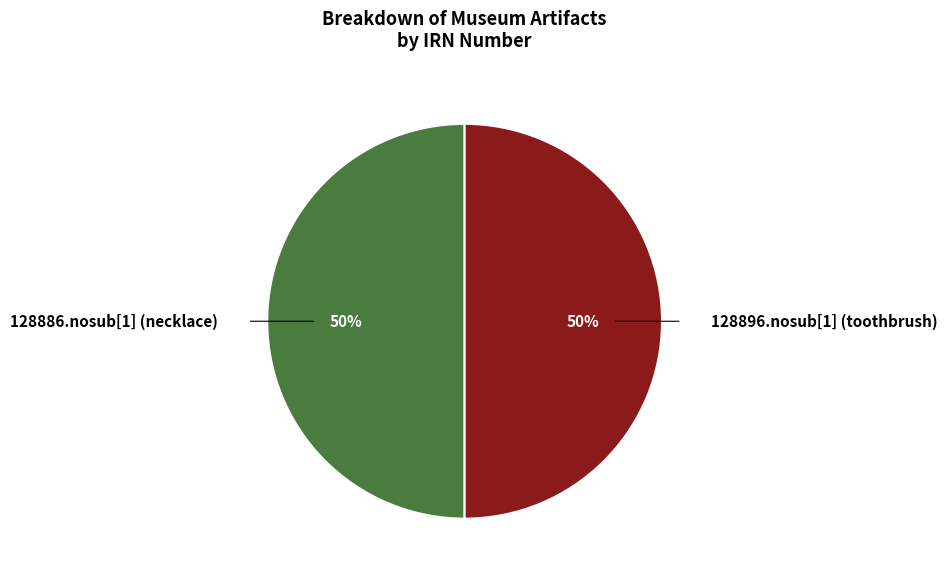

True or false: 128886.nosub[1] (necklace) accounts for 63% of the total.

False